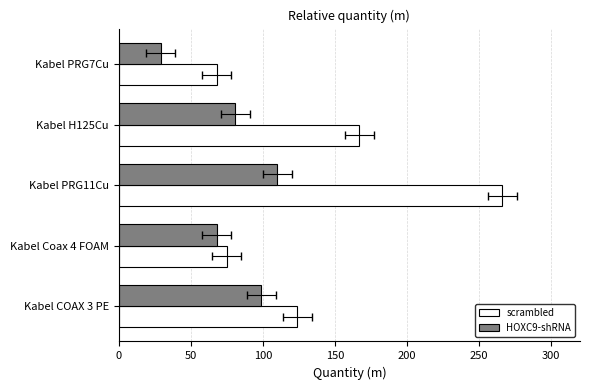

What is the spread (max minus min) of values at Kabel COAX 3 PE?

25